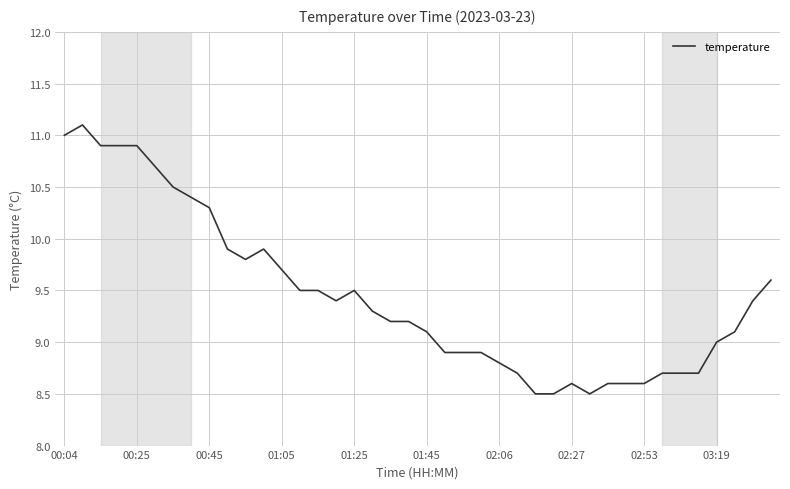

What is the minimum value shown in the chart?

8.5